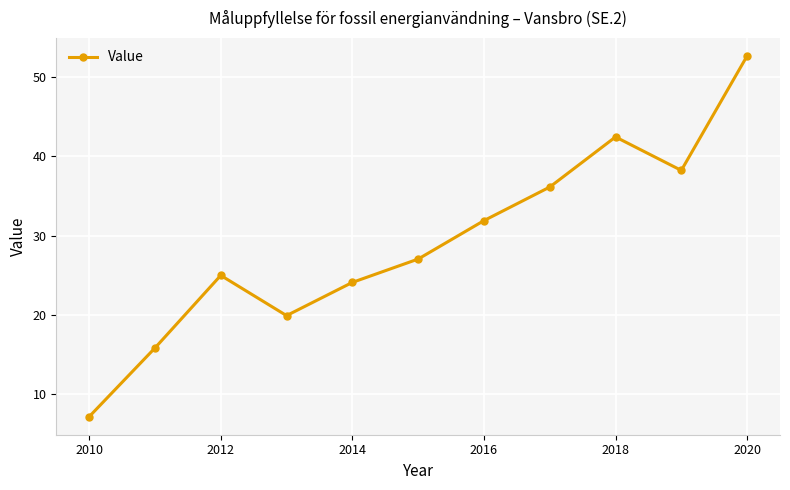

Reading left to right, transcribe all the data shown in this chart.

7.1	15.8	25.0	19.9	24.1	27.0	31.9	36.1	42.5	38.2	52.7